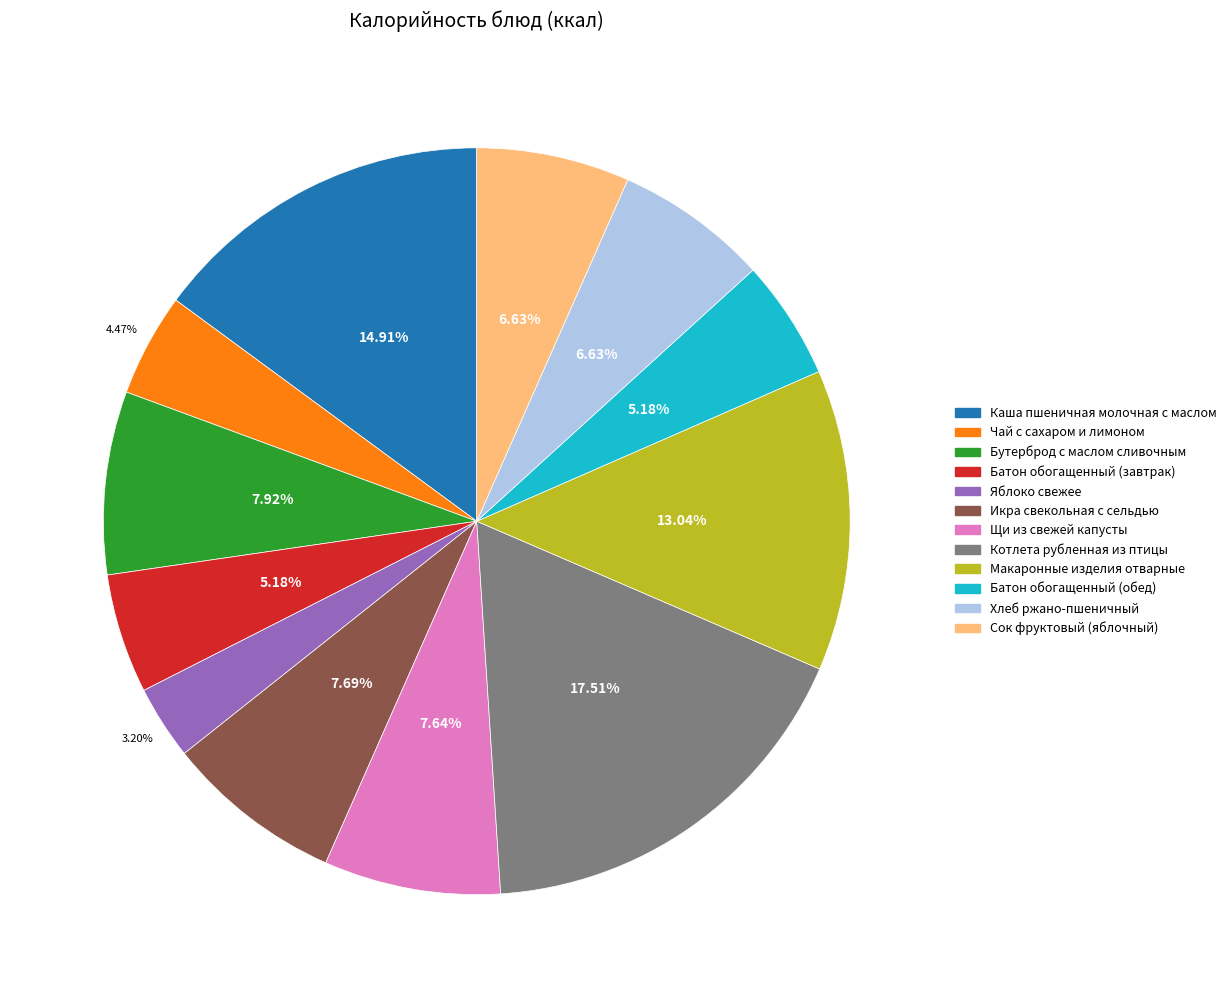

What percentage is the Хлеб ржано-пшеничный slice, to the nearest percent?

7%